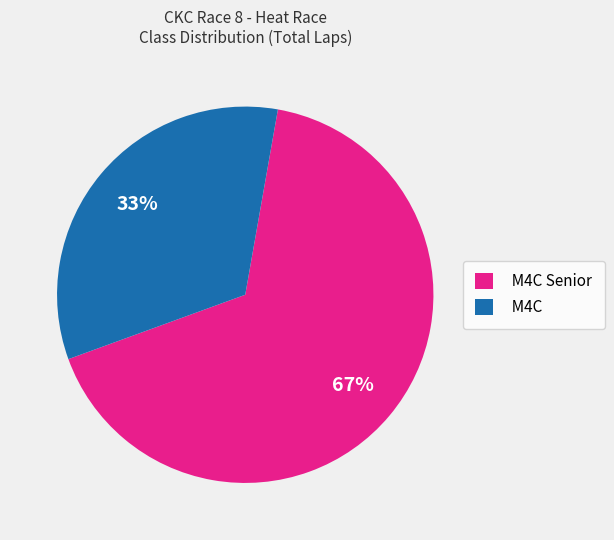

Which category has the smallest portion of the pie?

M4C